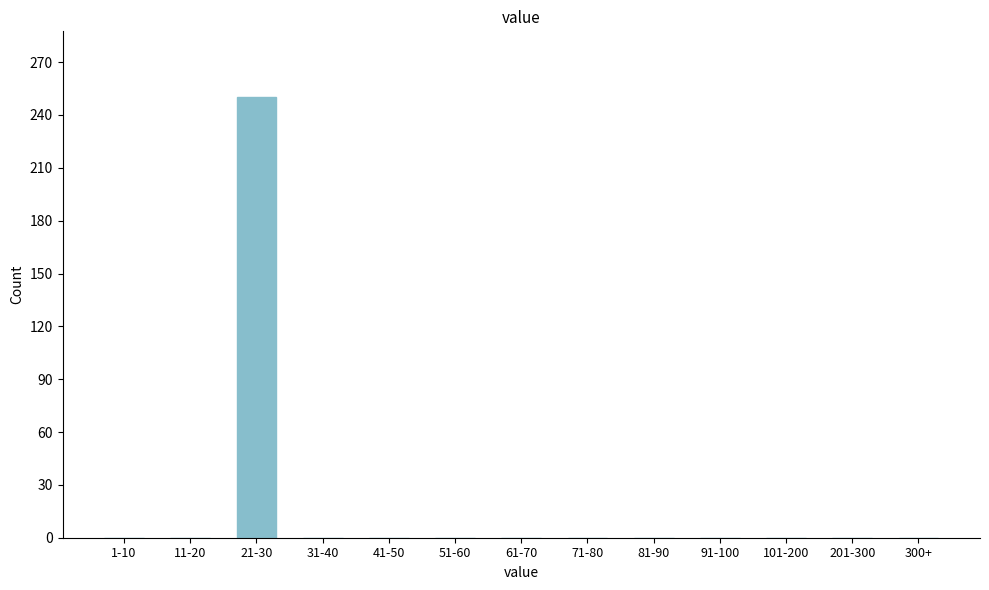

Reading left to right, list all the values displayed in this chart.

1-10=0	11-20=0	21-30=250	31-40=0	41-50=0	51-60=0	61-70=0	71-80=0	81-90=0	91-100=0	101-200=0	201-300=0	300+=0